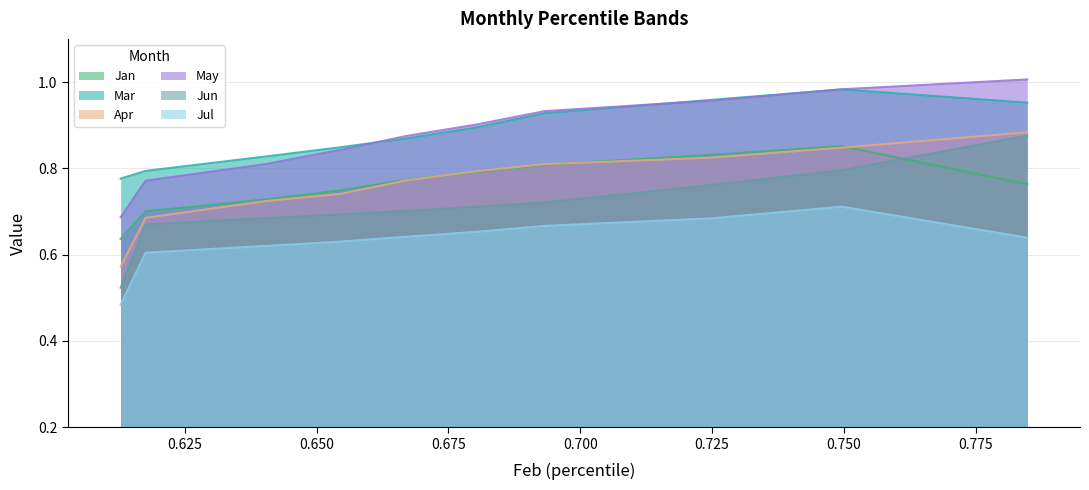

How many Jun values are between 0 and 1?

10